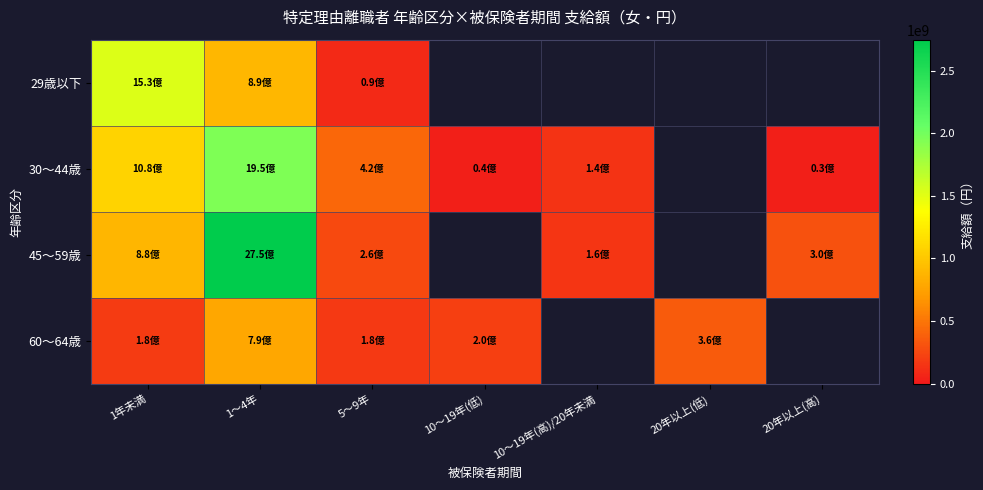

True or false: 30～44歳 has a value of 40961813.0 at 10～19年(低).

True